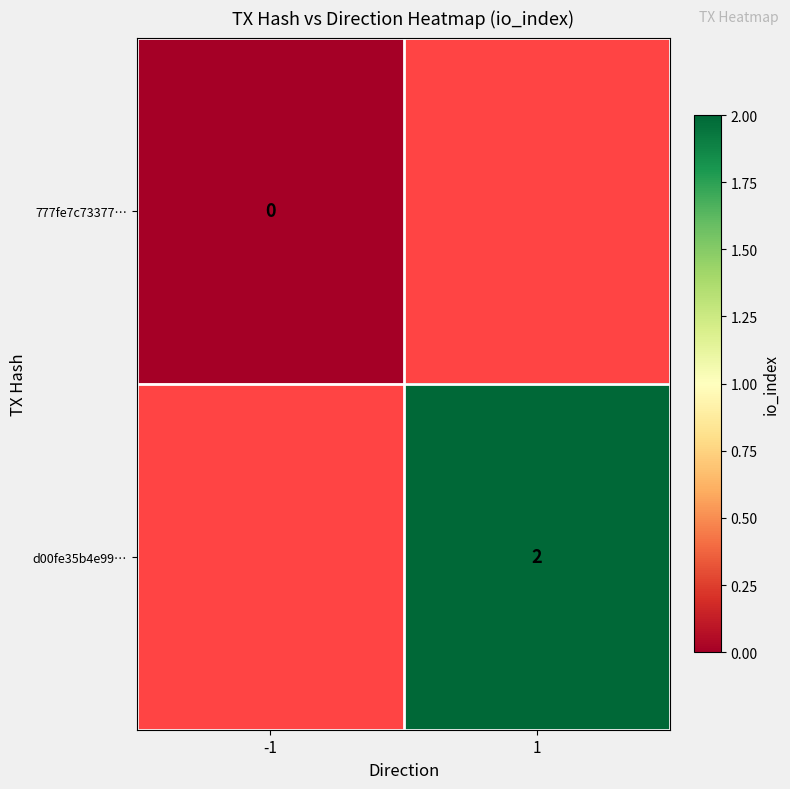

True or false: d00fe35b4e99… has a value of 2 at 1.

True